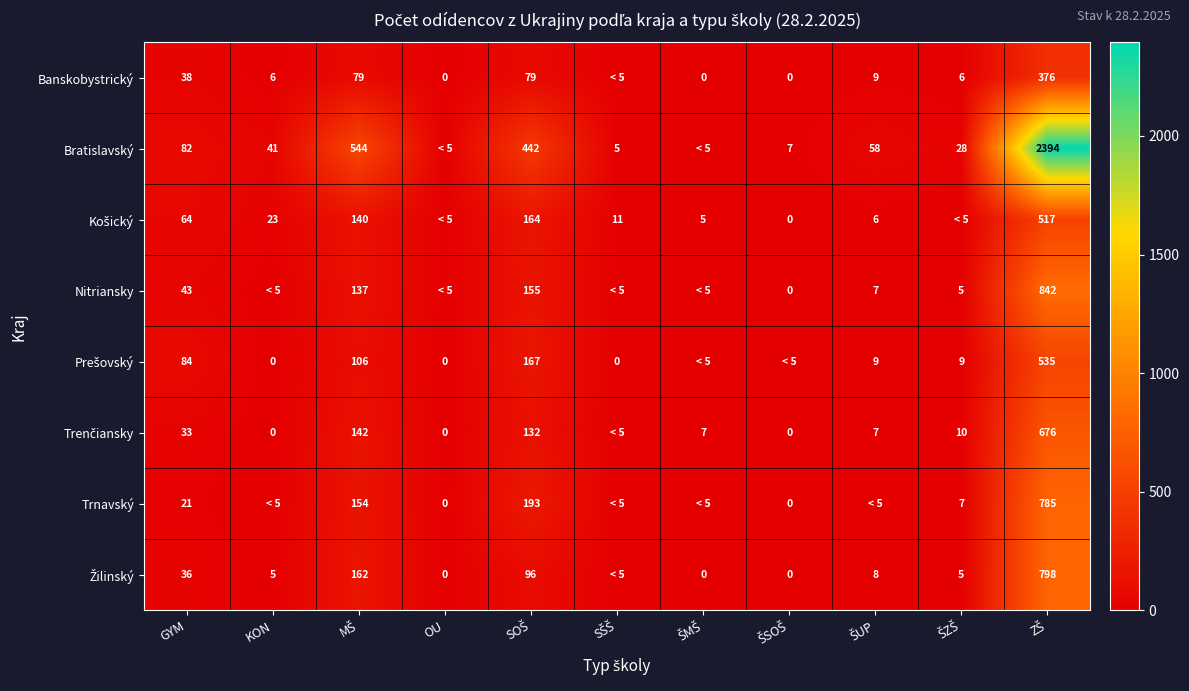

At which category is the sum across all series the highest?

ZŠ